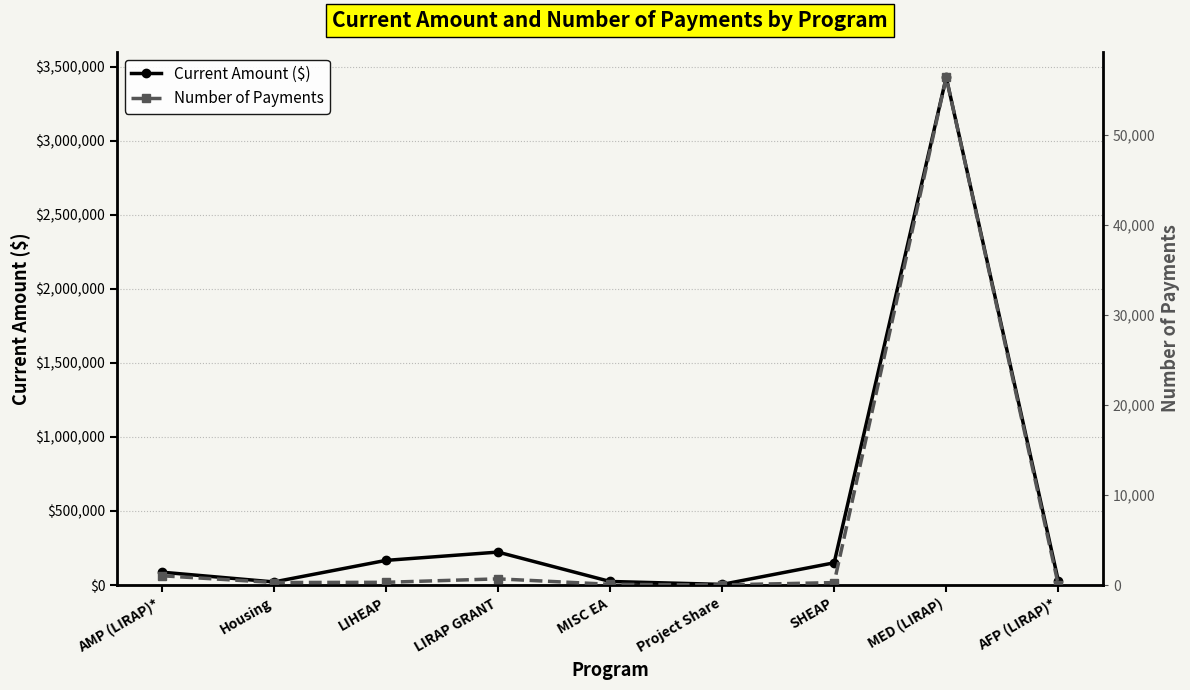

Where is the first local minimum for Number of Payments?

Housing